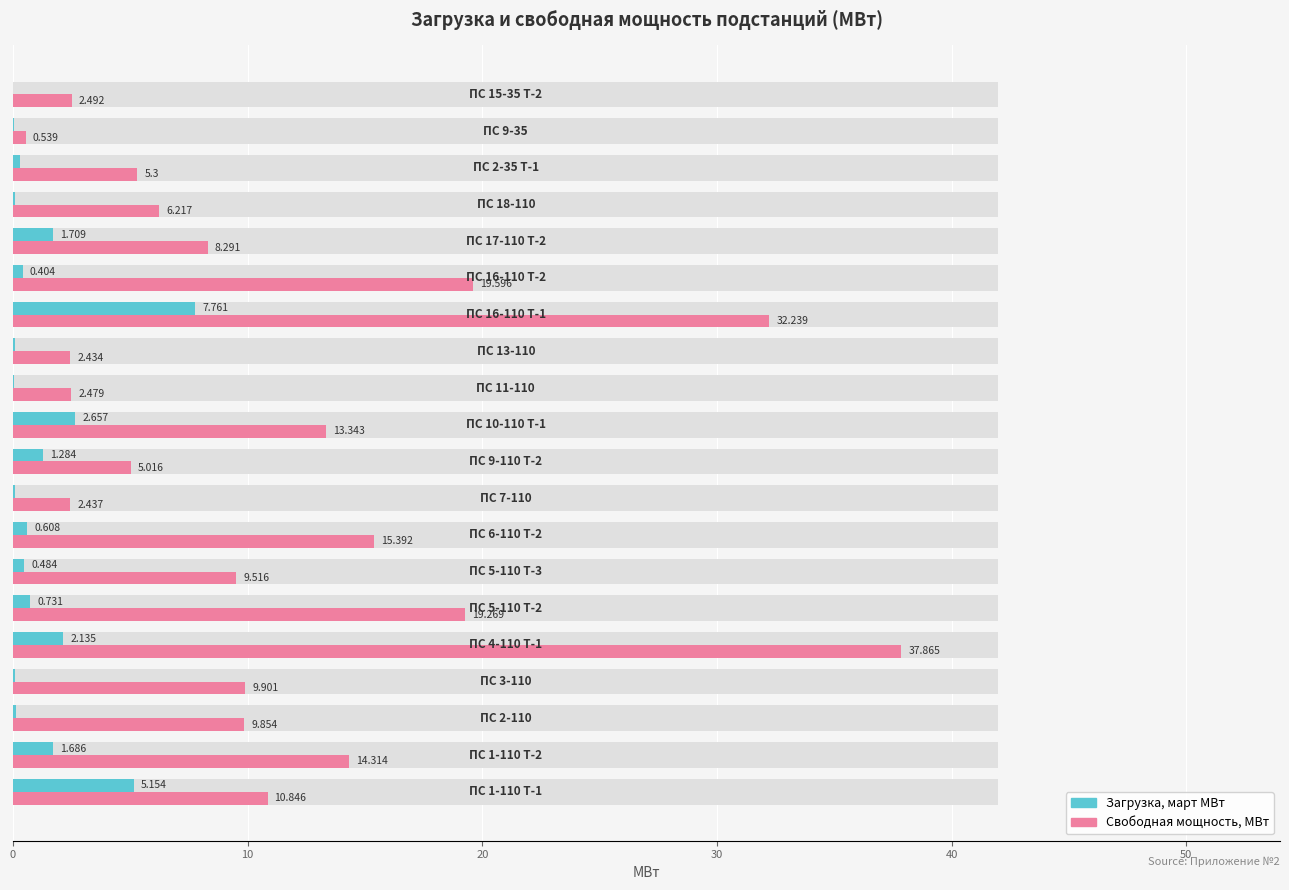

Does the chart contain any negative values?

No